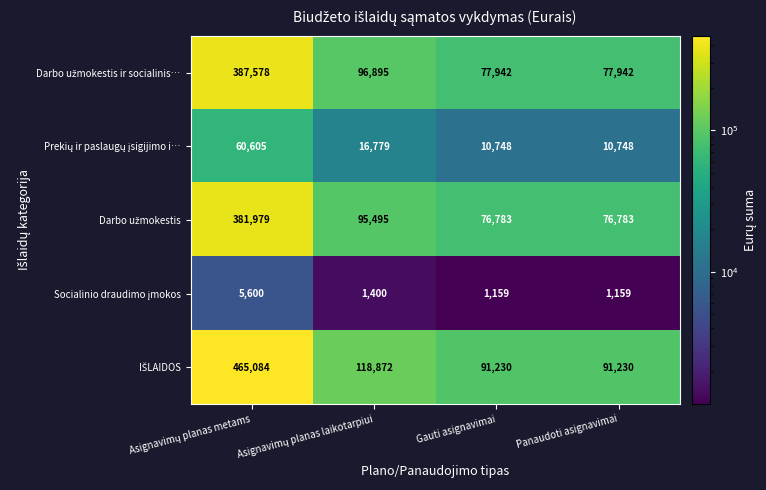

What is the greatest value displayed?

465084